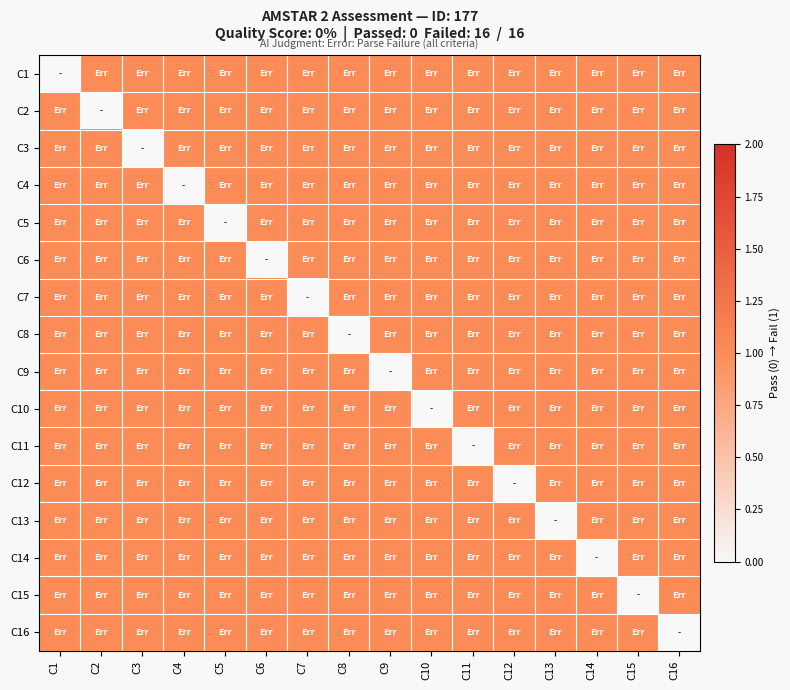

What is the highest value of the C11 series?

1.0